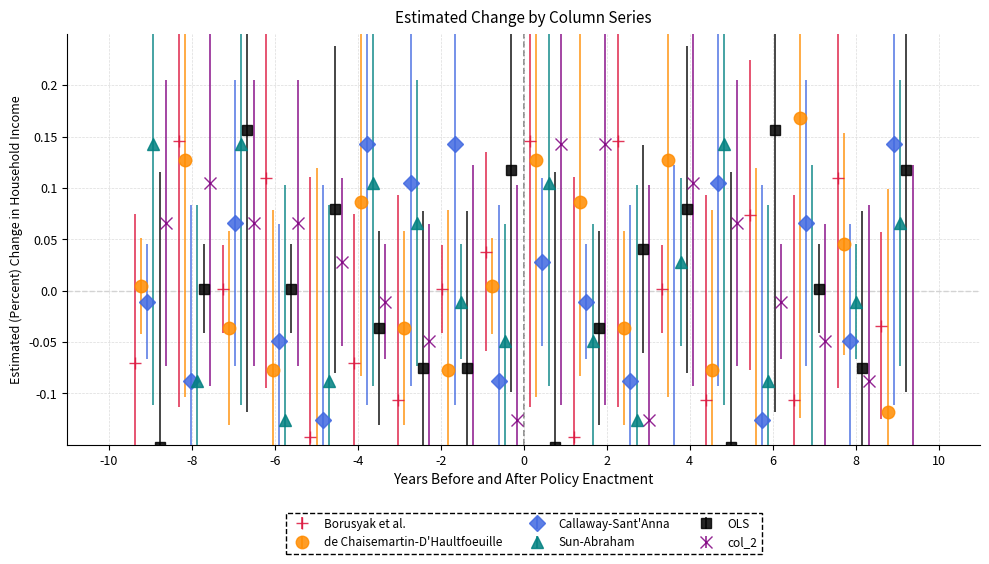

In Borusyak et al., how many points are lower than both neighbors (excluding endpoints)?

6